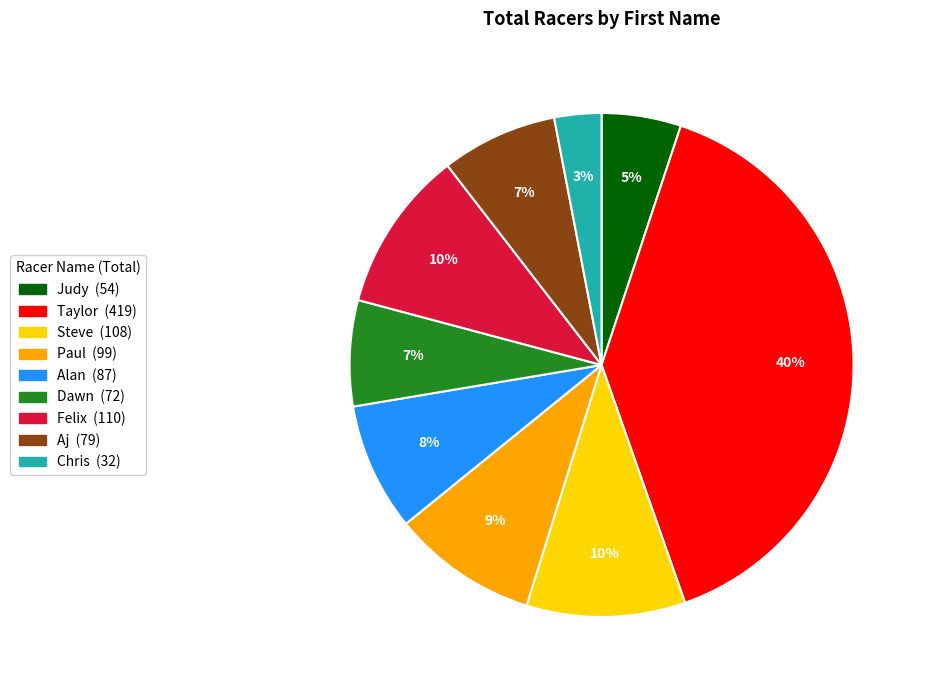

To the nearest percent, what is the average slice percentage?

11%